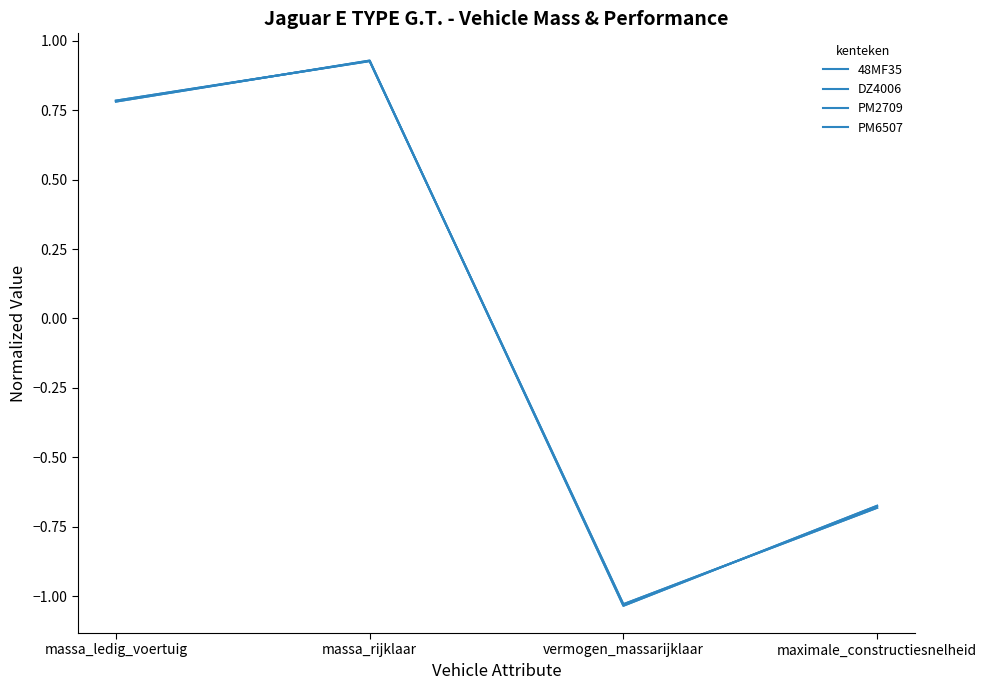

True or false: 48MF35 has more than 2 interior local peaks.

False